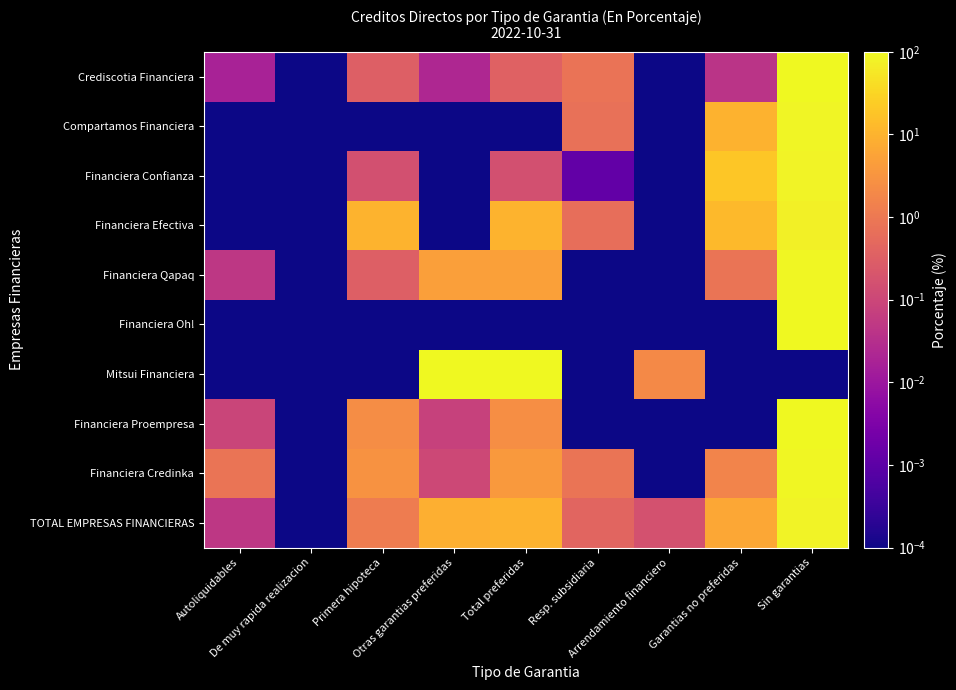

Reading left to right, list all the values displayed in this chart.

Crediscotia Financiera: Autoliquidables=0.0	De muy rapida realizacion=0.0	Primera hipoteca=0.3	Otras garantias preferidas=0.0	Total preferidas=0.4	Resp. subsidiaria=0.8	Arrendamiento financiero=0.0	Garantias no preferidas=0.0	Sin garantias=98.8
Compartamos Financiera: Autoliquidables=0.0	De muy rapida realizacion=0.0	Primera hipoteca=0.0	Otras garantias preferidas=0.0	Total preferidas=0.0	Resp. subsidiaria=0.7	Arrendamiento financiero=0.0	Garantias no preferidas=9.6	Sin garantias=89.7
Financiera Confianza: Autoliquidables=0.0	De muy rapida realizacion=0.0	Primera hipoteca=0.2	Otras garantias preferidas=0.0	Total preferidas=0.2	Resp. subsidiaria=0.0	Arrendamiento financiero=0.0	Garantias no preferidas=19.2	Sin garantias=80.7
Financiera Efectiva: Autoliquidables=0.0	De muy rapida realizacion=0.0	Primera hipoteca=10.2	Otras garantias preferidas=0.0	Total preferidas=10.2	Resp. subsidiaria=0.6	Arrendamiento financiero=0.0	Garantias no preferidas=12.8	Sin garantias=76.3
Financiera Qapaq: Autoliquidables=0.0	De muy rapida realizacion=0.0	Primera hipoteca=0.3	Otras garantias preferidas=4.7	Total preferidas=5.0	Resp. subsidiaria=0.0	Arrendamiento financiero=0.0	Garantias no preferidas=0.9	Sin garantias=94.1
Financiera Oh!: Autoliquidables=0.0	De muy rapida realizacion=0.0	Primera hipoteca=0.0	Otras garantias preferidas=0.0	Total preferidas=0.0	Resp. subsidiaria=0.0	Arrendamiento financiero=0.0	Garantias no preferidas=0.0	Sin garantias=100.0
Mitsui Financiera: Autoliquidables=0.0	De muy rapida realizacion=0.0	Primera hipoteca=0.0	Otras garantias preferidas=98.0	Total preferidas=98.0	Resp. subsidiaria=0.0	Arrendamiento financiero=2.0	Garantias no preferidas=0.0	Sin garantias=0.0
Financiera Proempresa: Autoliquidables=0.1	De muy rapida realizacion=0.0	Primera hipoteca=2.4	Otras garantias preferidas=0.1	Total preferidas=2.5	Resp. subsidiaria=0.0	Arrendamiento financiero=0.0	Garantias no preferidas=0.0	Sin garantias=97.5
Financiera Credinka: Autoliquidables=0.8	De muy rapida realizacion=0.0	Primera hipoteca=2.9	Otras garantias preferidas=0.1	Total preferidas=3.8	Resp. subsidiaria=0.9	Arrendamiento financiero=0.0	Garantias no preferidas=1.6	Sin garantias=93.7
TOTAL EMPRESAS FINANCIERAS: Autoliquidables=0.0	De muy rapida realizacion=0.0	Primera hipoteca=1.2	Otras garantias preferidas=8.4	Total preferidas=9.6	Resp. subsidiaria=0.4	Arrendamiento financiero=0.2	Garantias no preferidas=6.6	Sin garantias=83.1